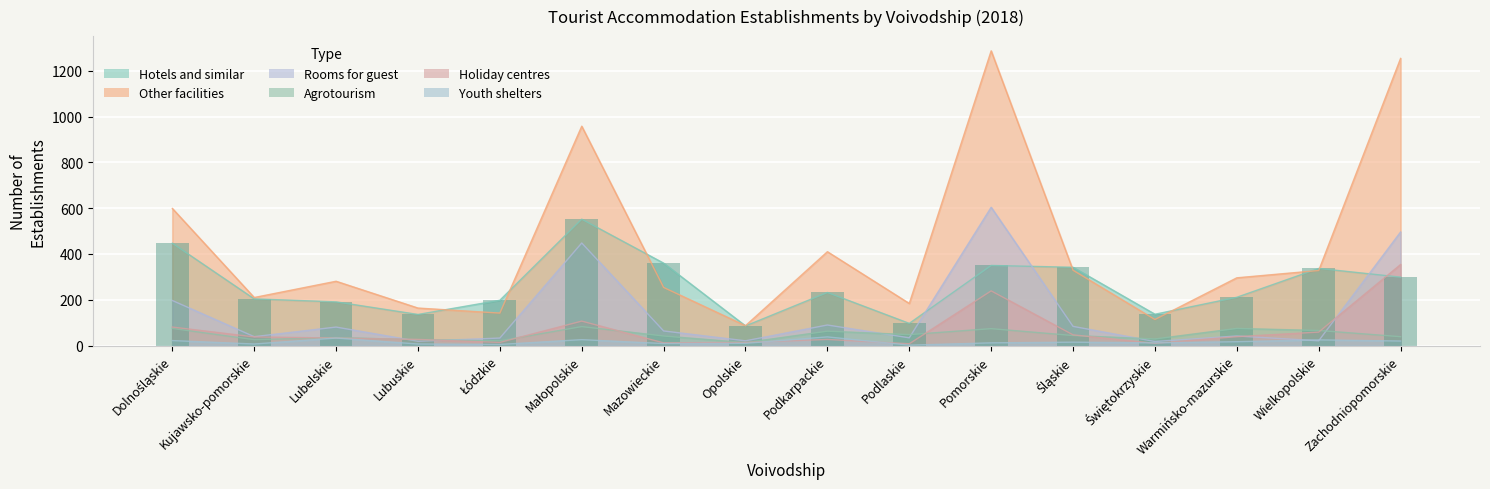

Reading left to right, what are all the values shown in this chart?

Hotels and similar: 447	204	191	136	198	552	360	86	232	97	350	342	137	211	337	299
Other facilities: 599	210	281	164	142	958	254	87	410	184	1287	329	114	296	328	1254
Rooms for guest: 197	39	81	19	33	448	64	21	90	34	604	84	18	42	21	496
Agrotourism: 75	26	35	26	21	83	42	13	63	48	74	44	29	75	66	39
Holiday centres: 81	38	33	27	14	107	12	14	27	8	239	47	10	39	59	354
Youth shelters: 22	7	33	7	5	26	9	10	38	2	12	15	12	17	25	20